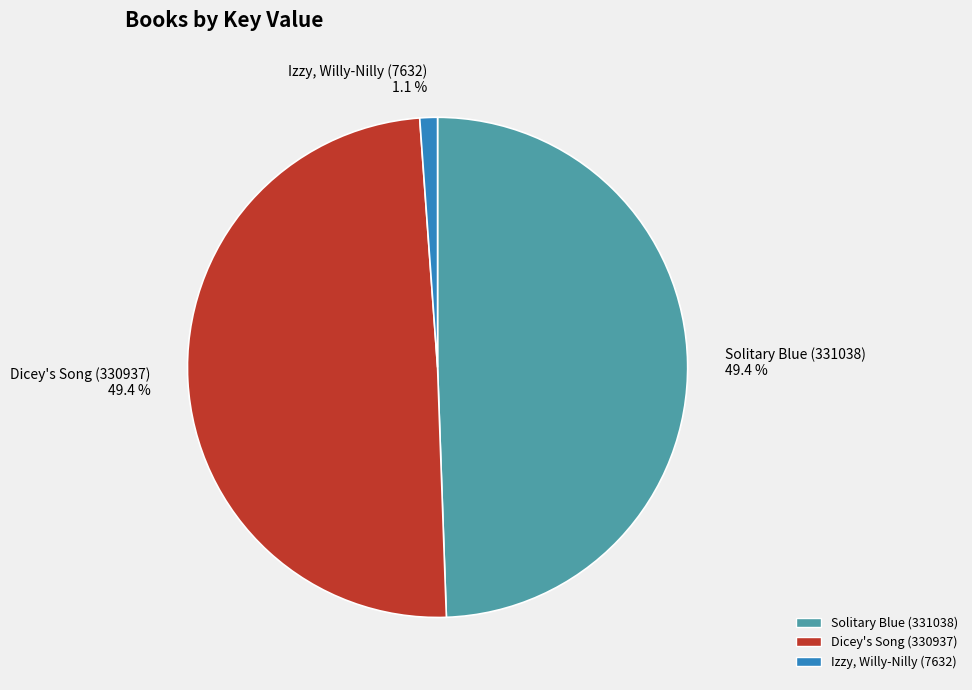

Count the number of slices in the pie.

3